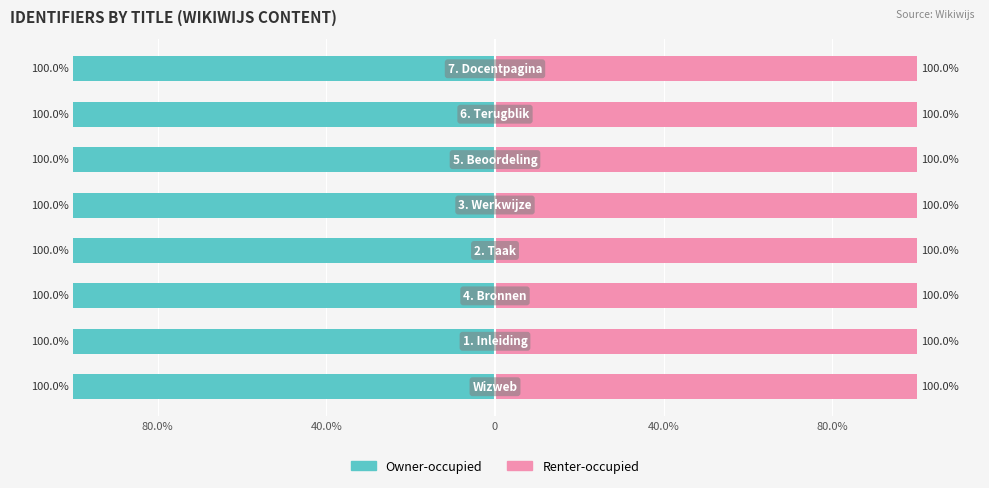

Which series has the largest total across all categories?

Renter-occupied